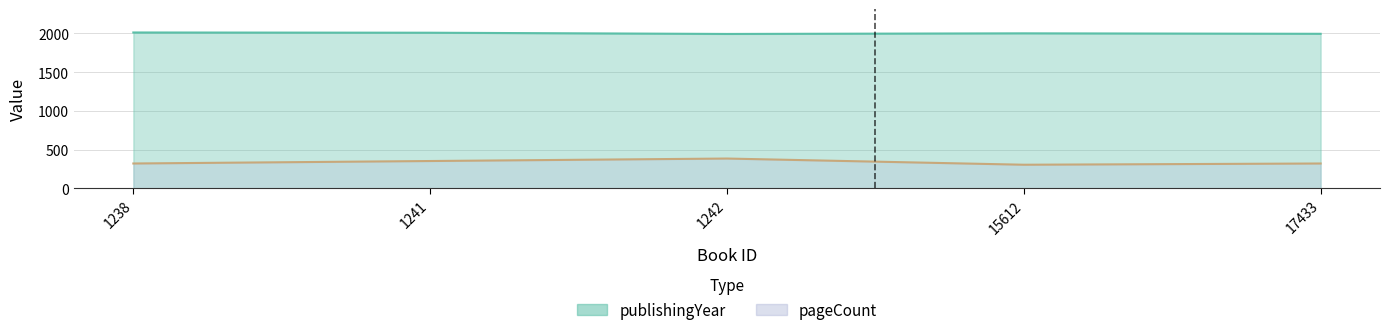

True or false: pageCount and publishingYear intersect in this chart.

False